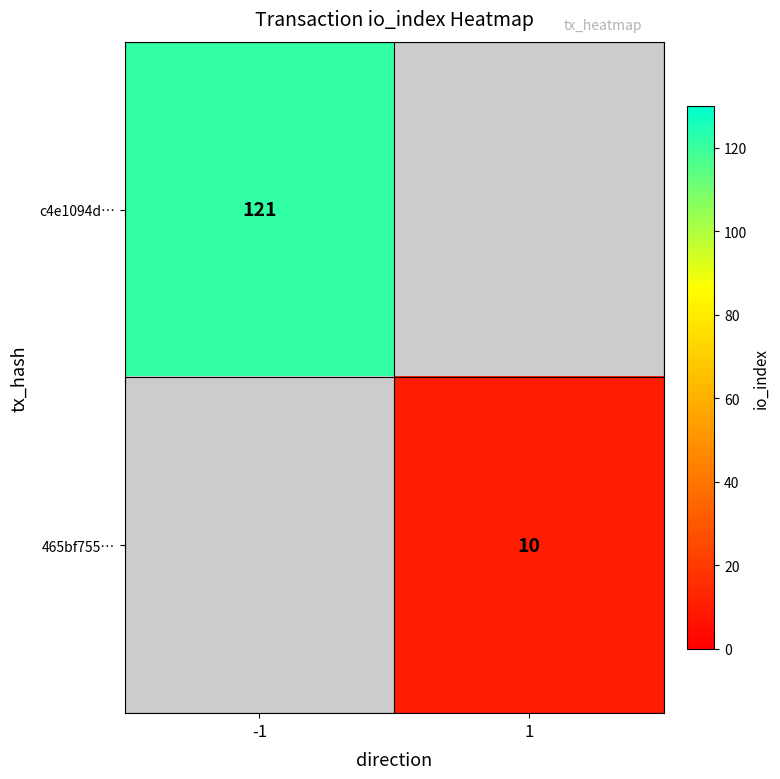

The 465bf755… series shows 3.5 at 1. True or false?

False